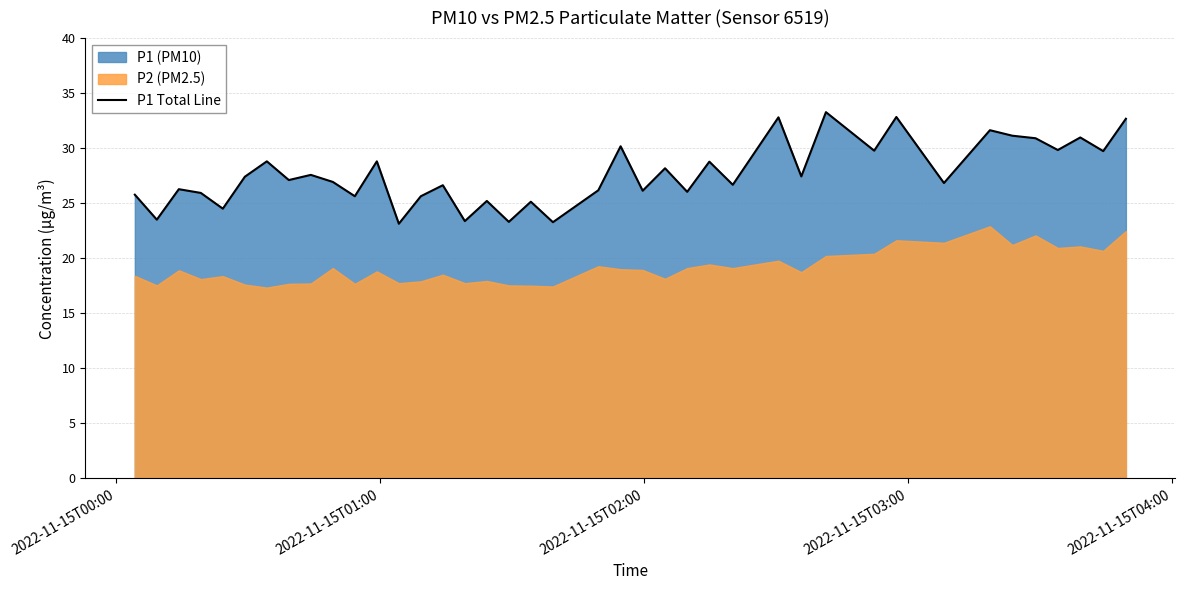

What is the minimum value for P1 Total Line?

23.1